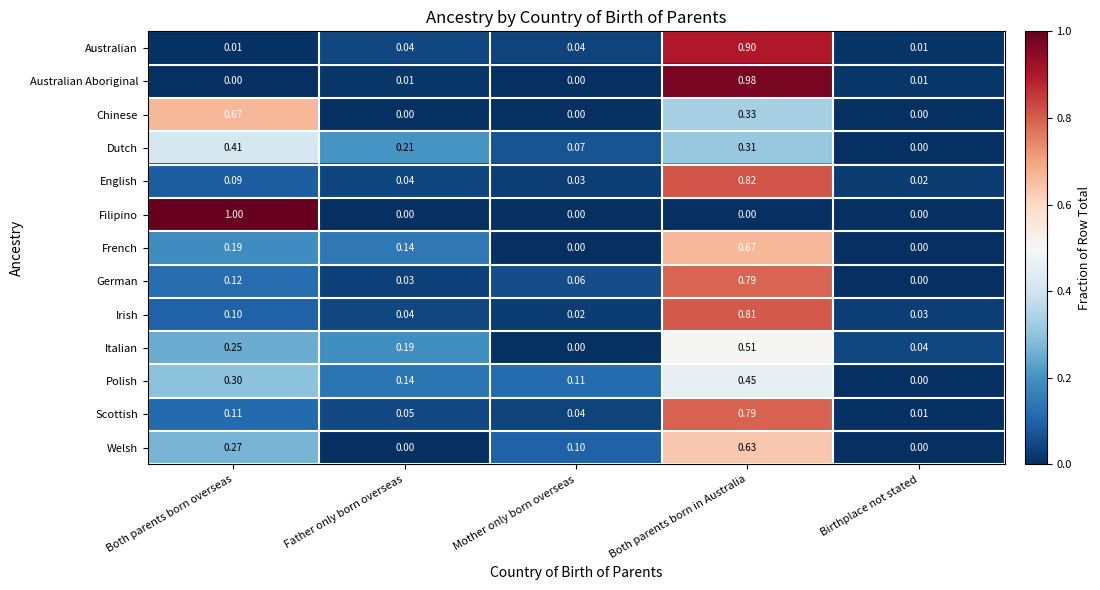

Which series changed the most between Father only born overseas and Birthplace not stated?

Dutch